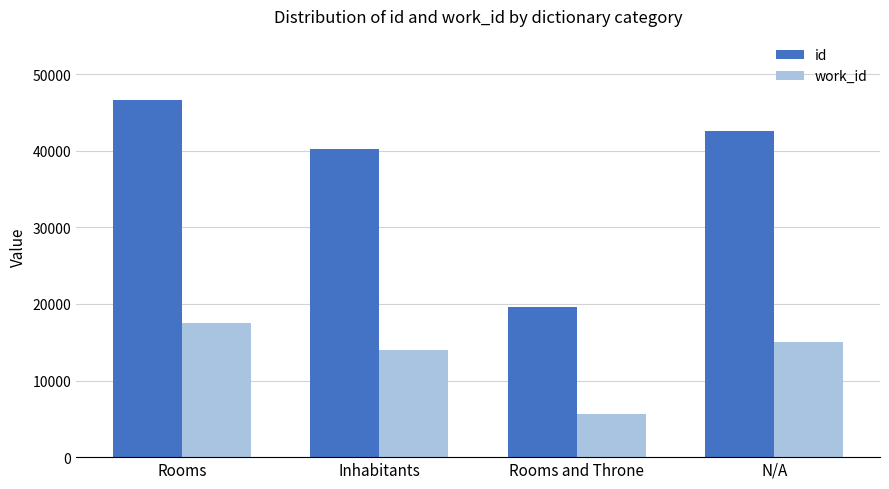

Are the bars grouped side by side (vs. stacked)?

Yes